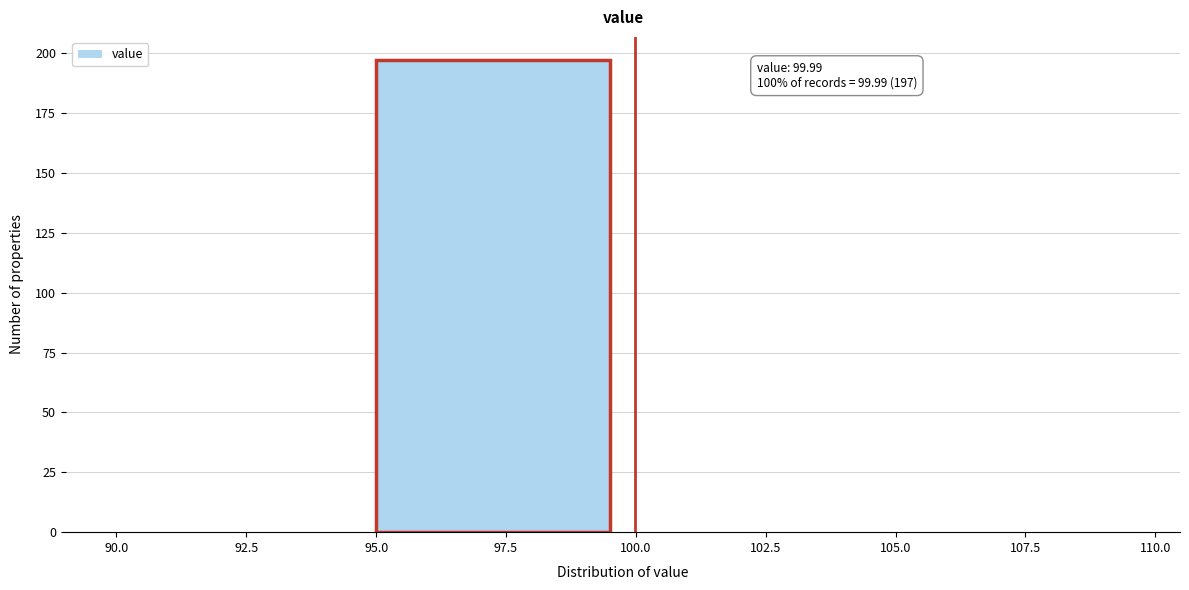

Which range on the x-axis has the tallest bar?

95.0 to 100.0